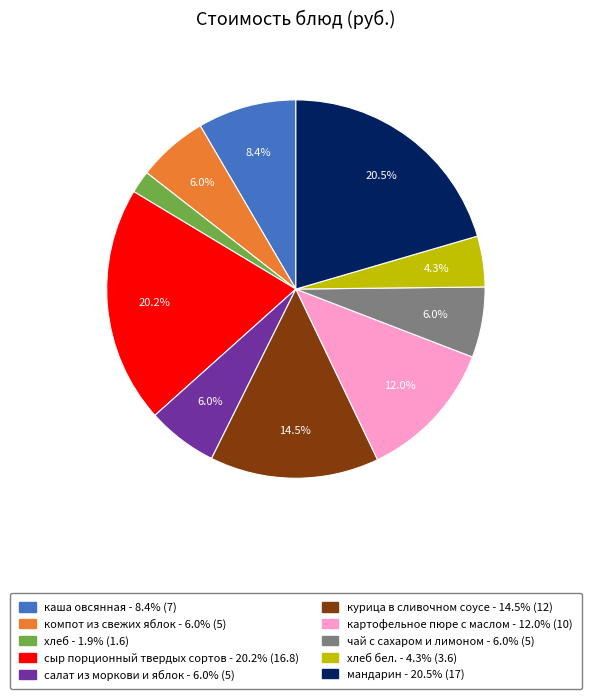

Which has a higher value, картофельное пюре с маслом - 12.0% (10) or мандарин - 20.5% (17)?

мандарин - 20.5% (17)